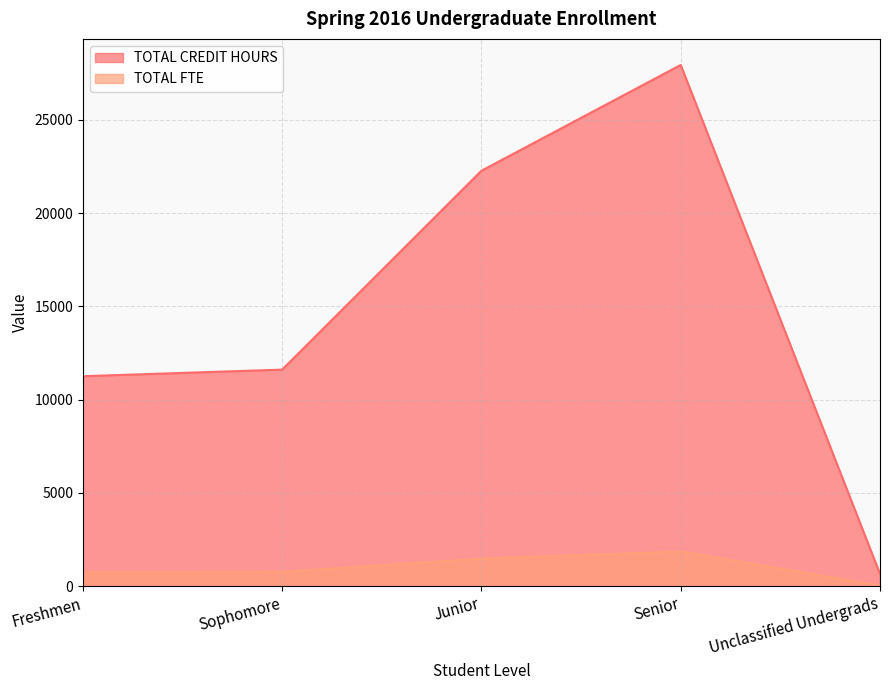

At how many categories does at least one series exceed 24287?

1